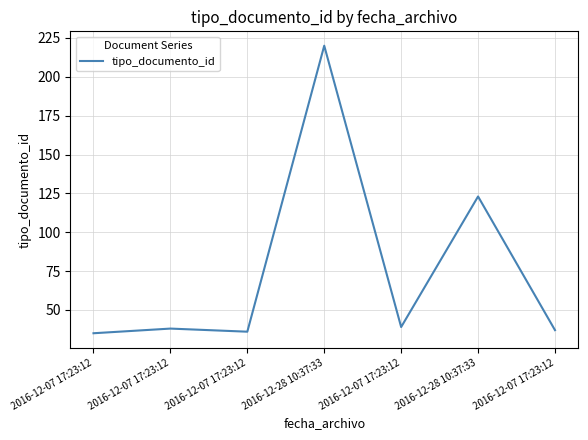

Read the value at 2016-12-07 17:23:12.

37